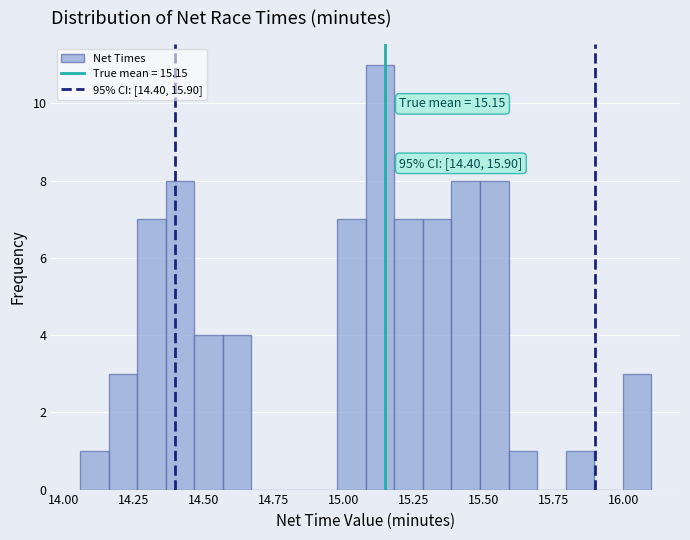

Around what value on the x-axis is the tallest bar? Give the approximate position of its centre, as read against the axis.

15.15